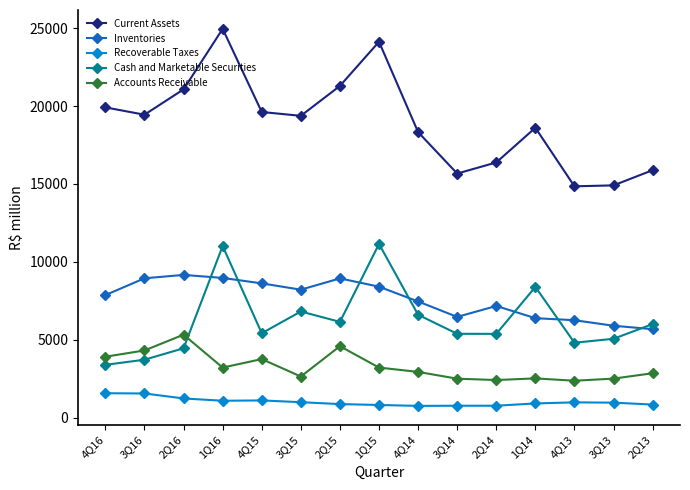

Is this an area chart (filled region under the line)?

No